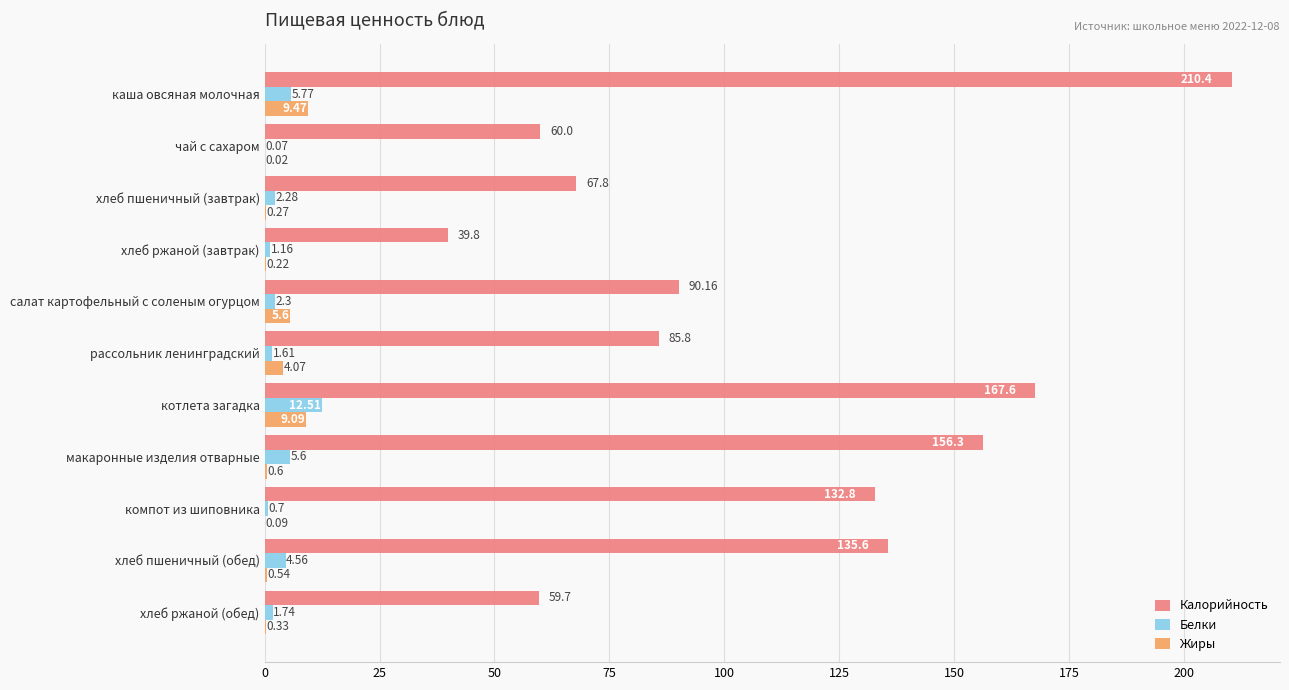

How many data points does each series have?

11